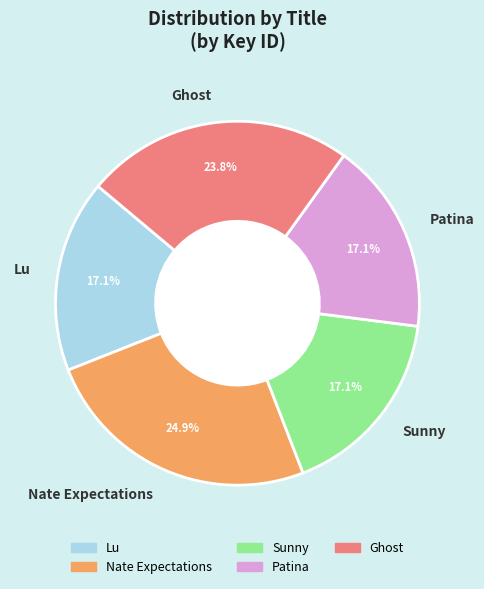

To the nearest percent, what percentage of the pie is Lu?

17%